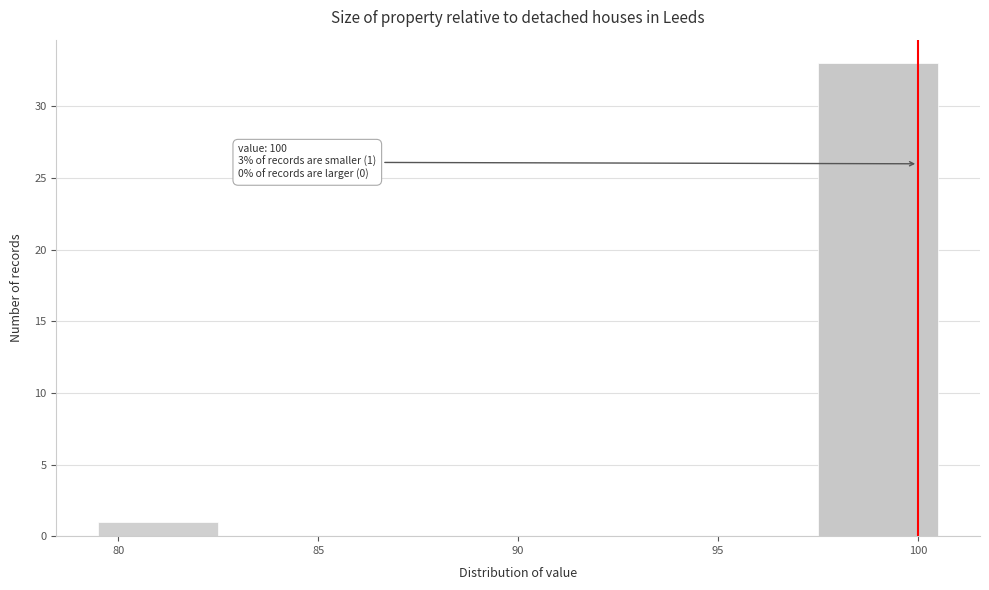

Over which range of the x-axis is the bar tallest?

97.5 to 100.5